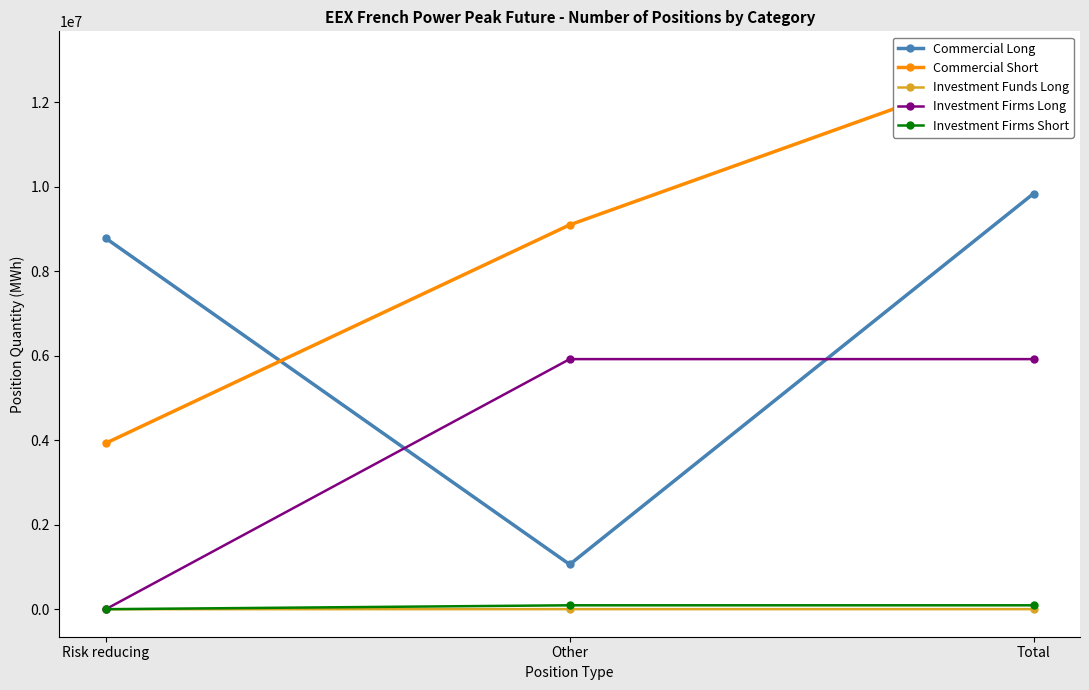

True or false: Investment Firms Long has a value of 3132852 at Risk reducing.

False